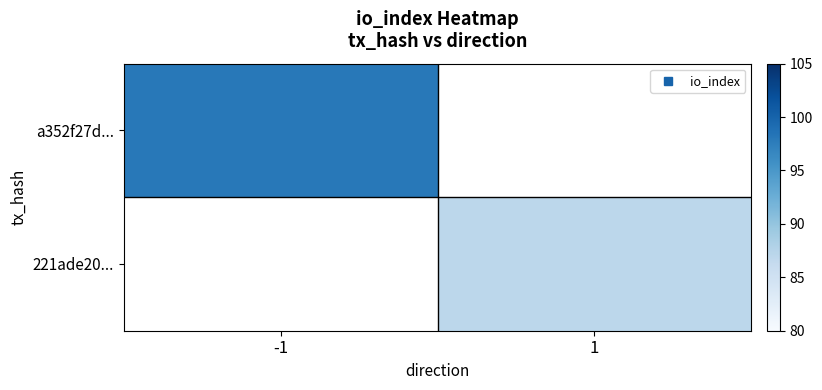

Is the value of a352f27d... at 1 greater than the value of 221ade20... at -1?

No